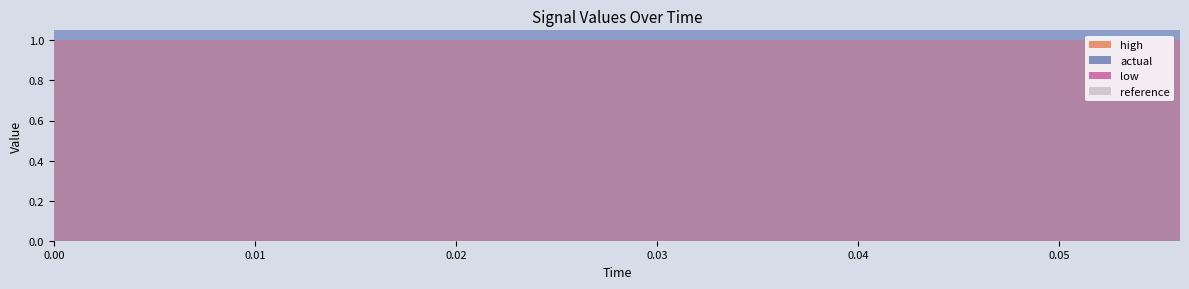

How many categories are shown in the chart?

15